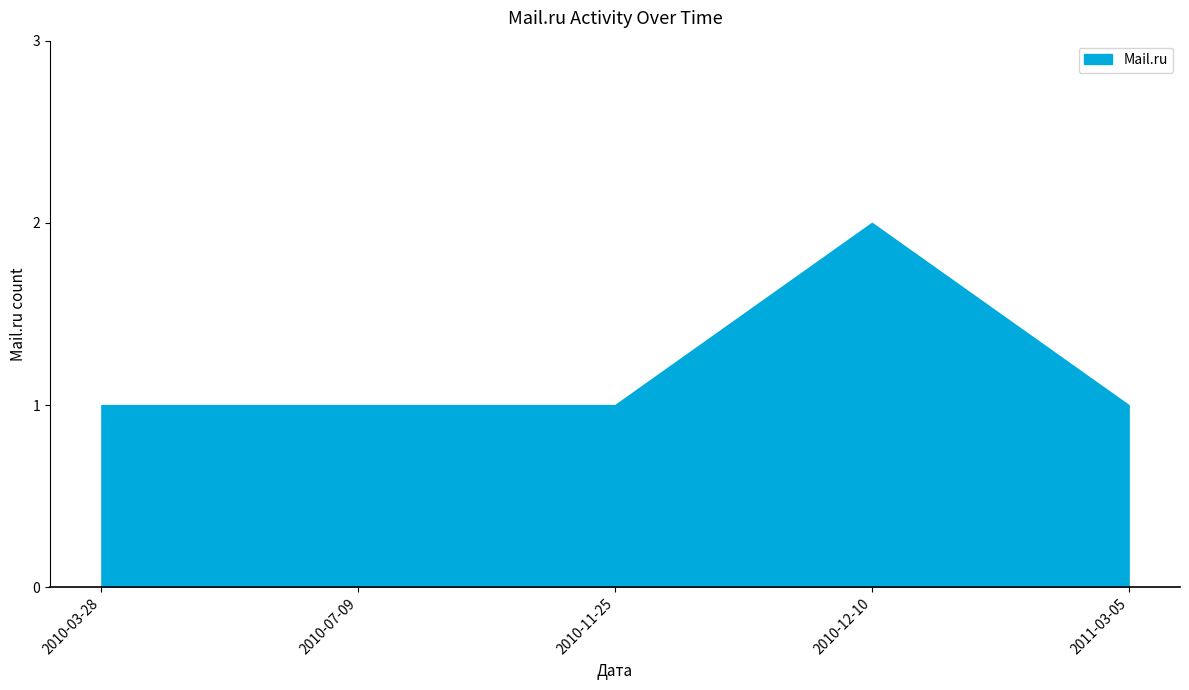

What is the sum of all values?

6